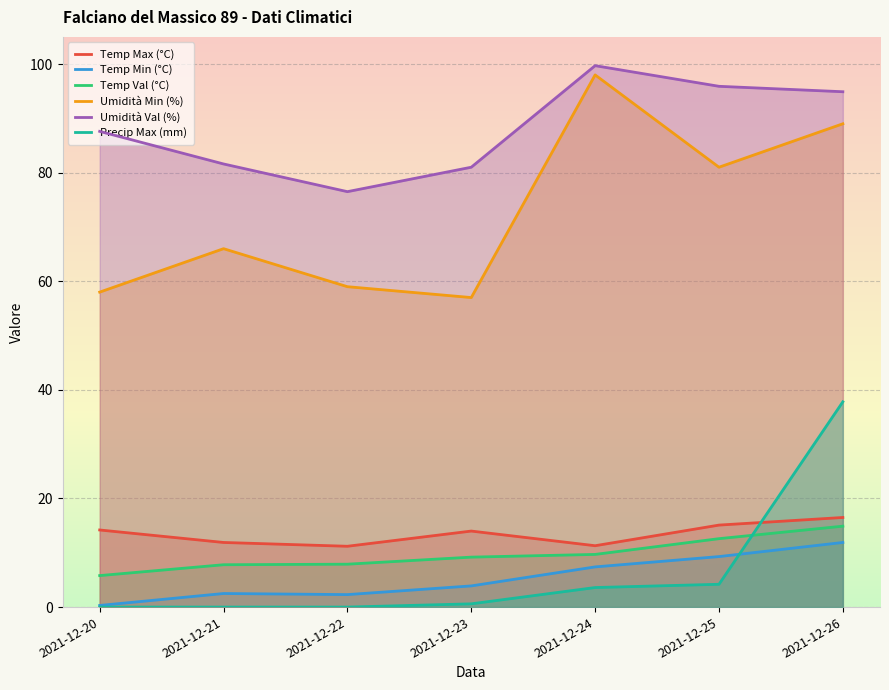

The Temp Min (°C) series shows 7.4 at 2021-12-24. True or false?

True